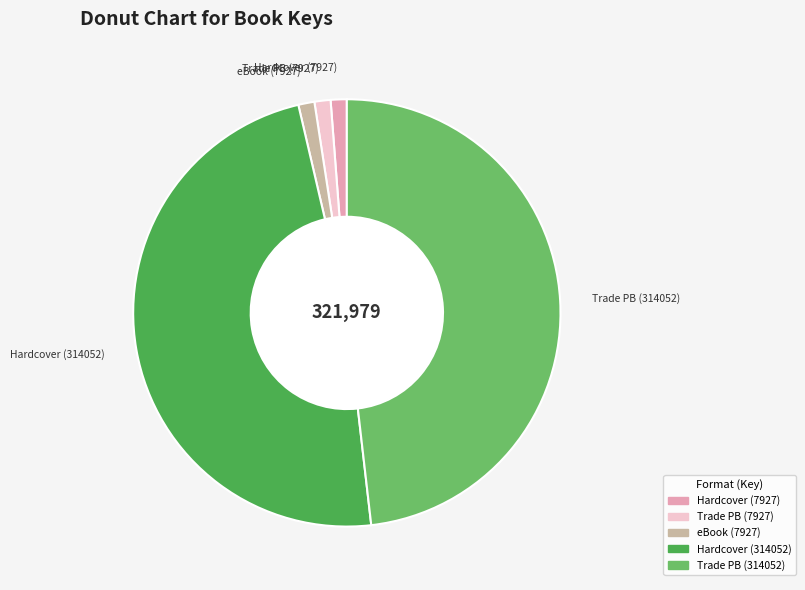

Which has a higher value, Hardcover (7927) or Hardcover (314052)?

Hardcover (314052)